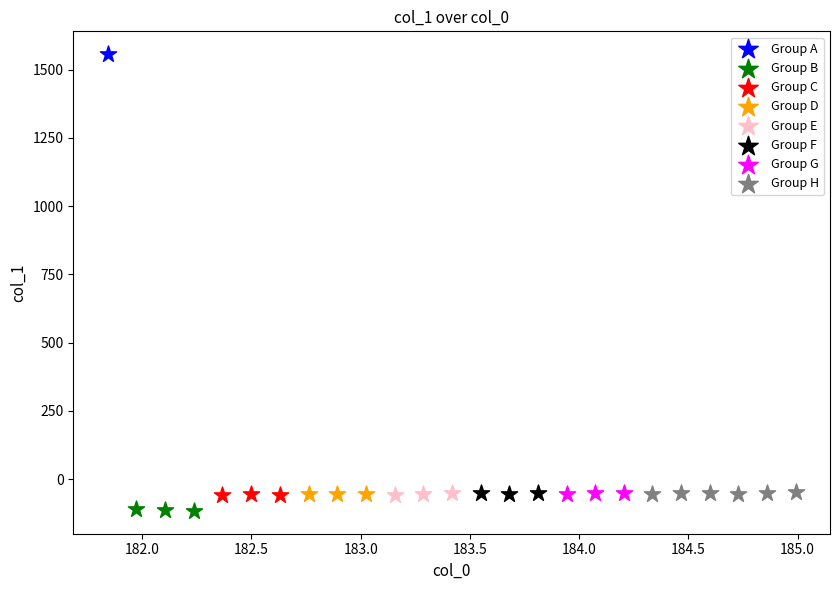

What are all the series names shown in the legend?

Group A, Group B, Group C, Group D, Group E, Group F, Group G, Group H